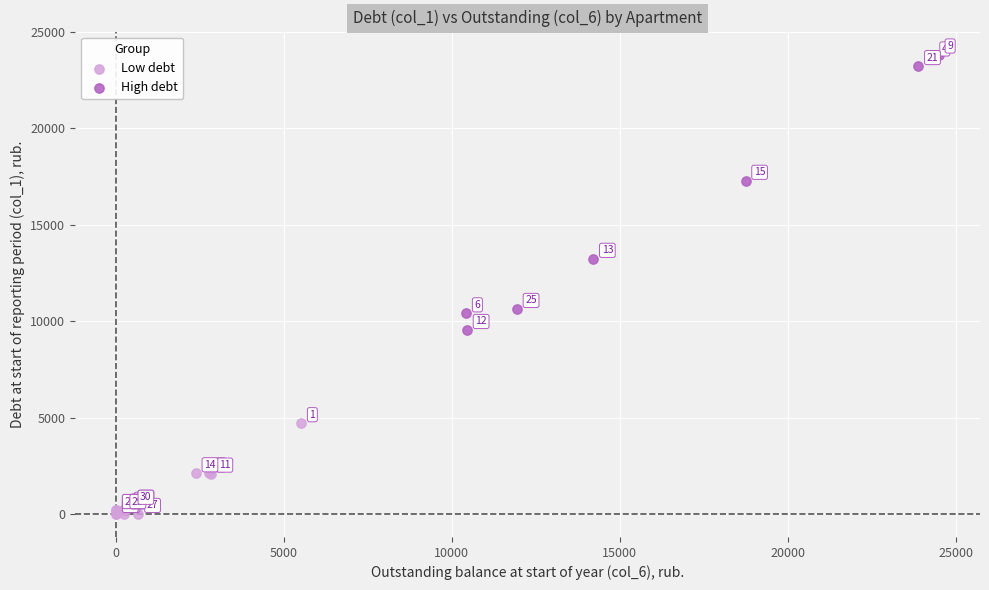

Which series contains the lowest Y value?

Low debt